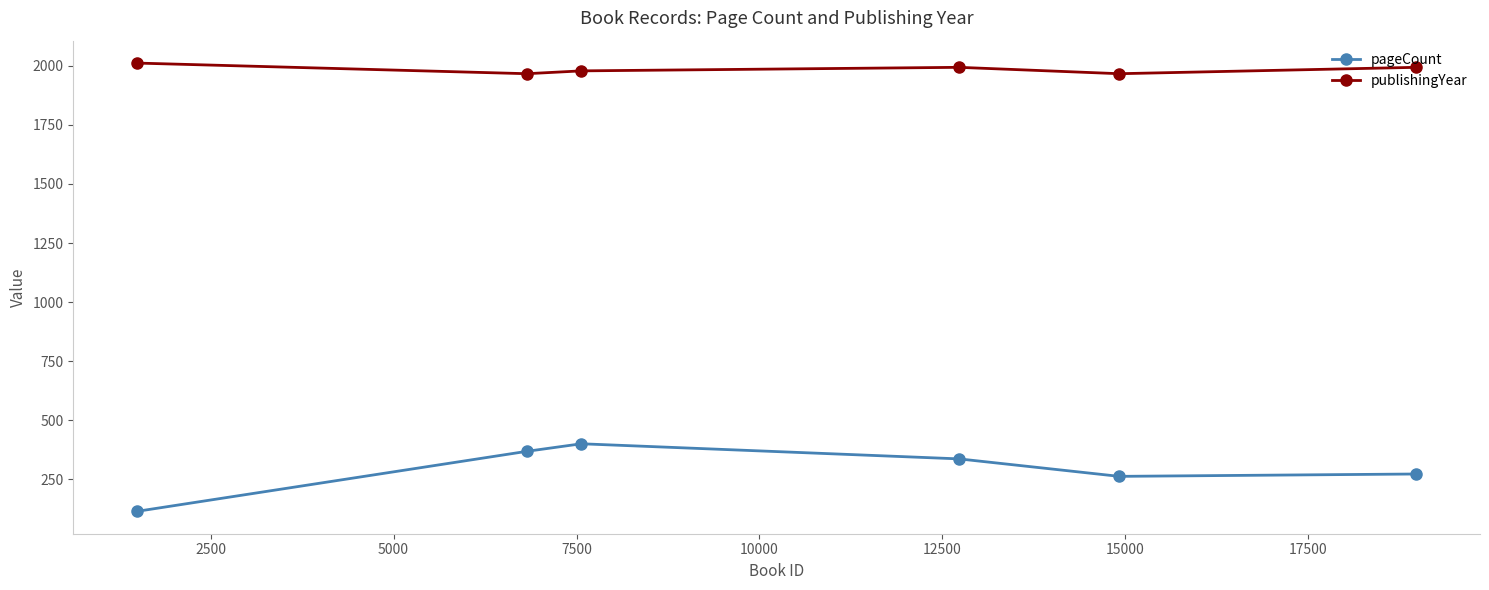

What is the highest value of the publishingYear series?

2012